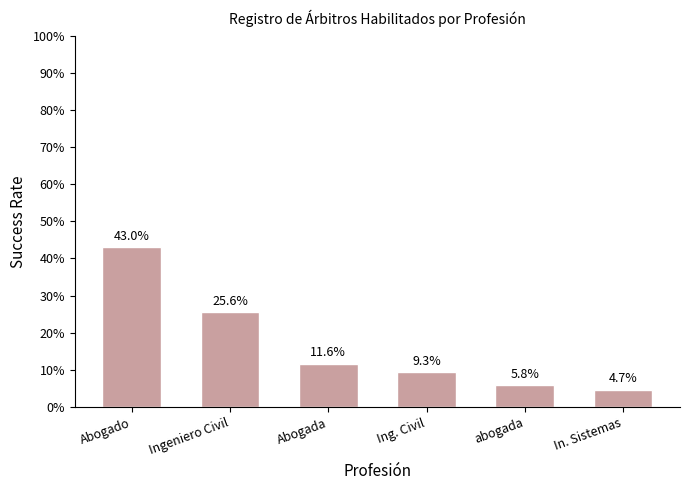

True or false: the data shows 43.0 at Abogado.

True